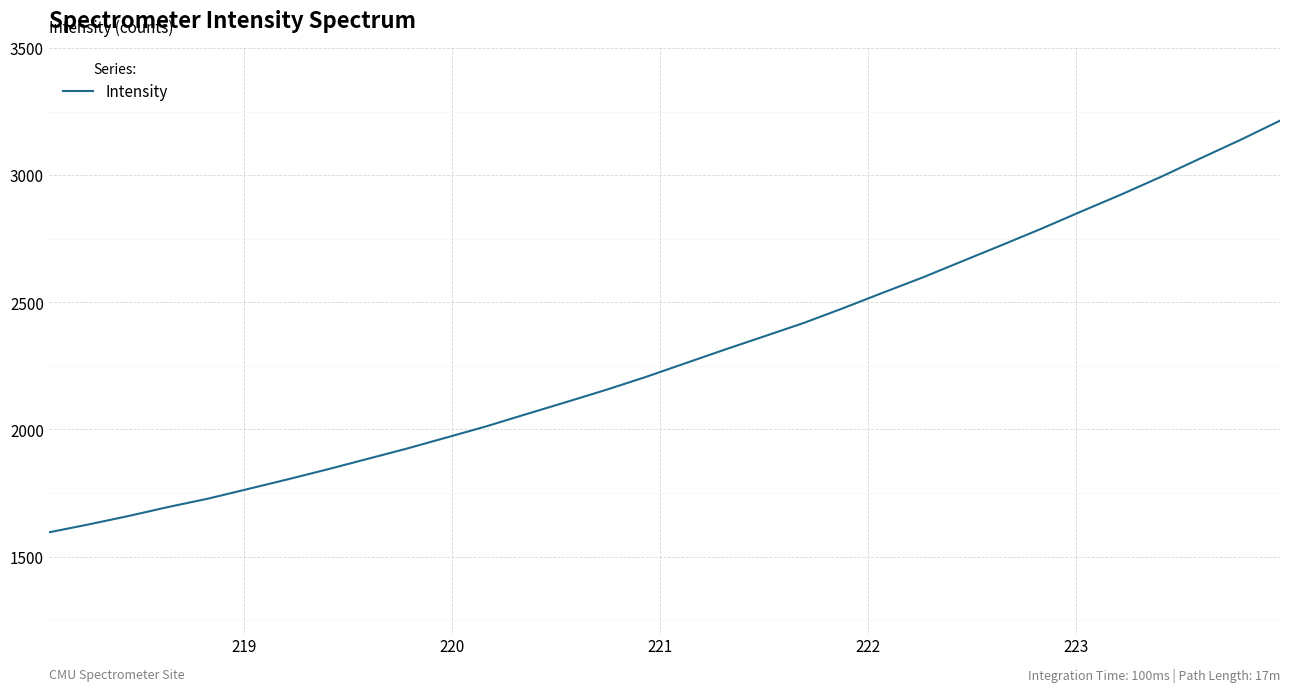

Is this an area chart (filled region under the line)?

No